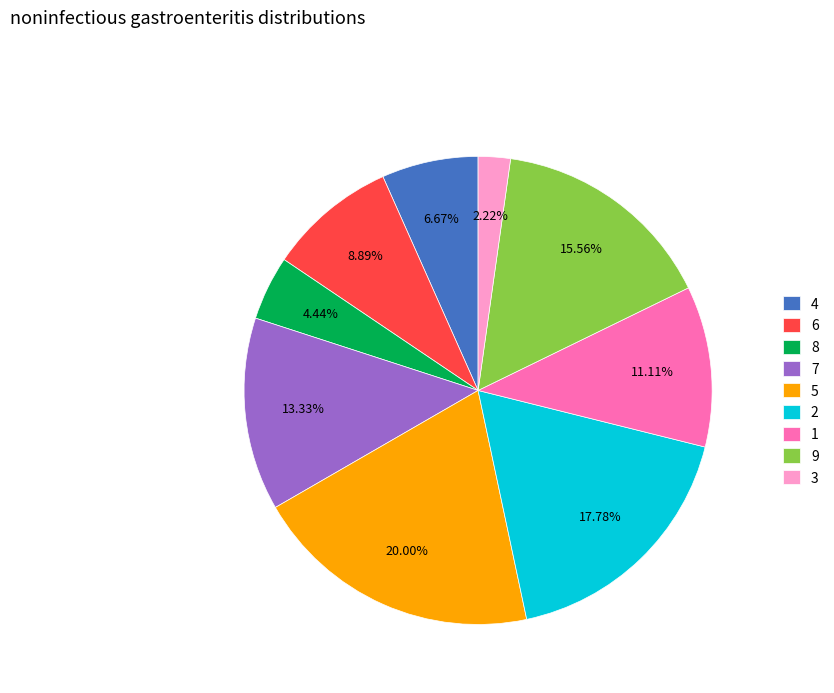

Count the number of slices in the pie.

9